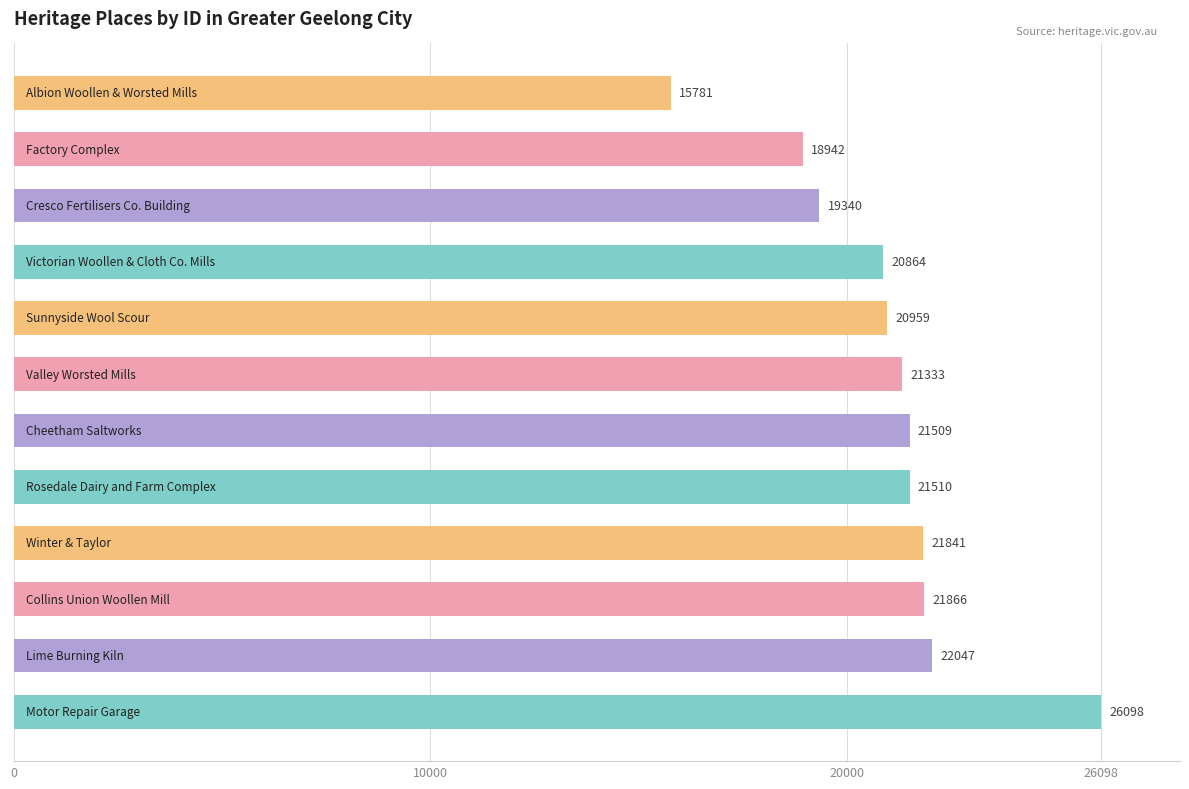

What is the maximum value shown in the chart?

26098